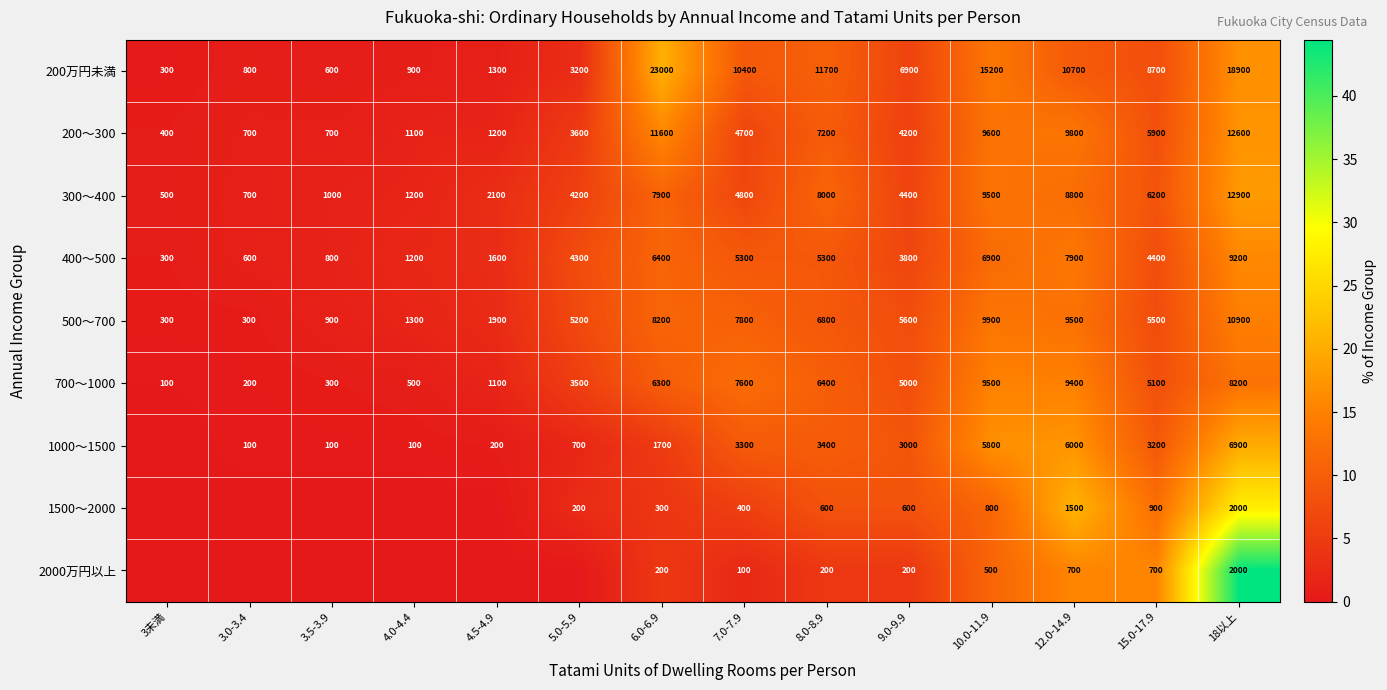

What is the highest value of the 200～300 series?

12600